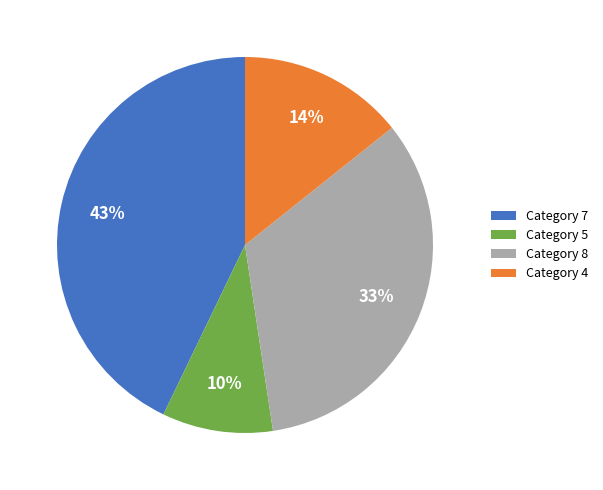

How many segments does this pie chart have?

4